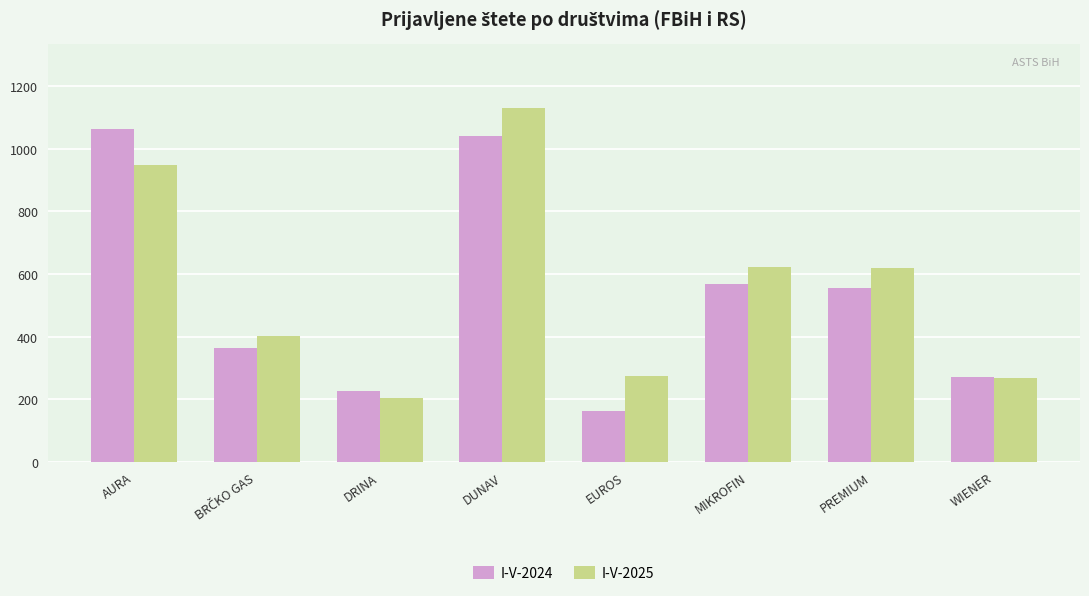

What is the label of the 8th bar from the right?

AURA